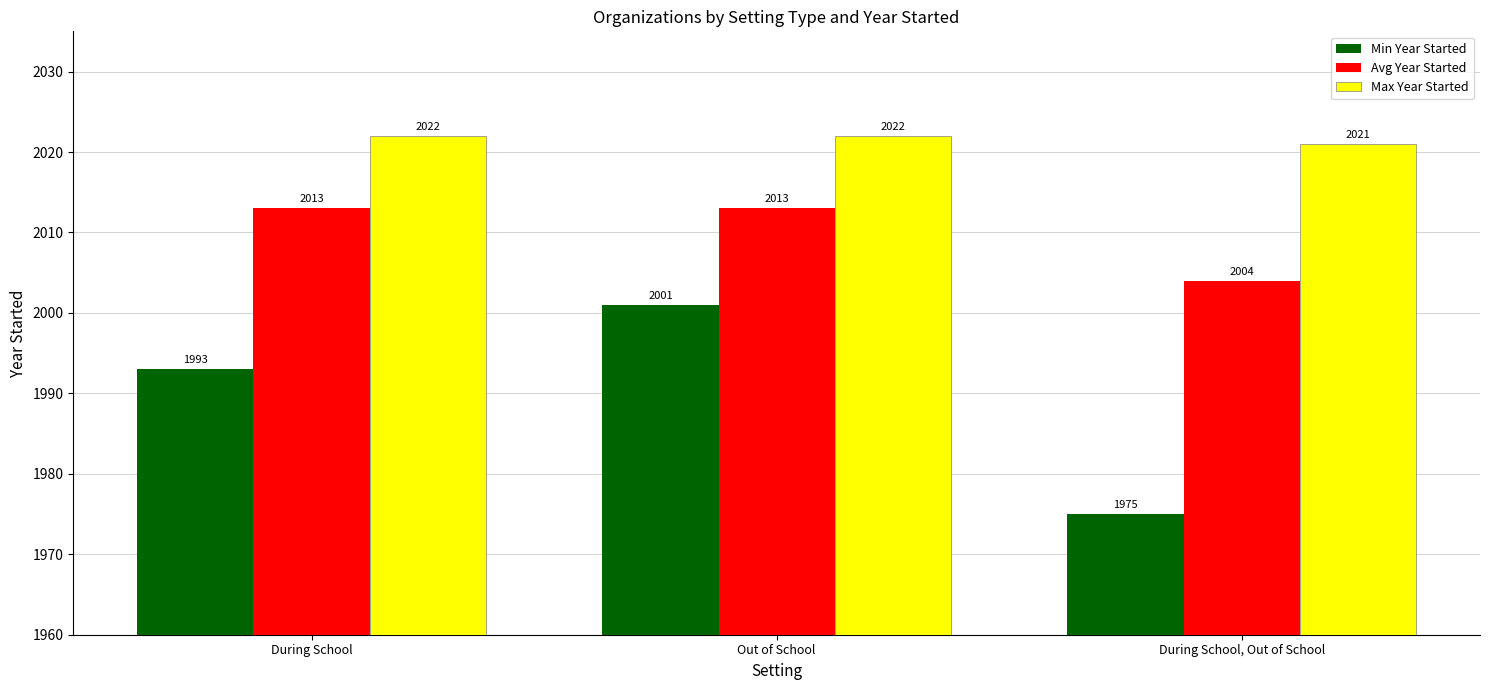

Is the value of Min Year Started at Out of School greater than the value of Avg Year Started at During School?

No